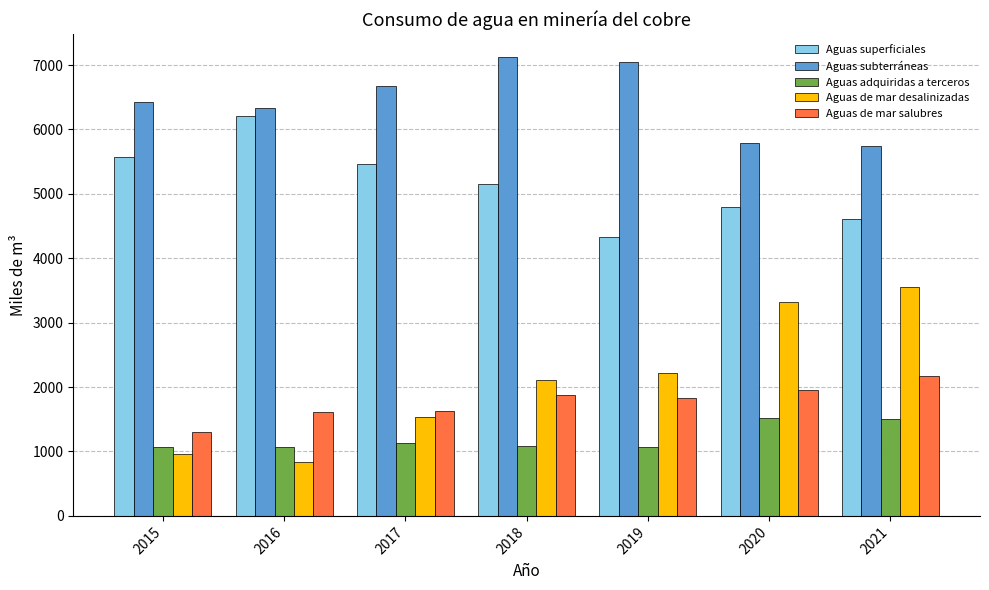

List the series in order of their peak value, lowest first.

Aguas adquiridas a terceros, Aguas de mar salubres, Aguas de mar desalinizadas, Aguas superficiales, Aguas subterráneas